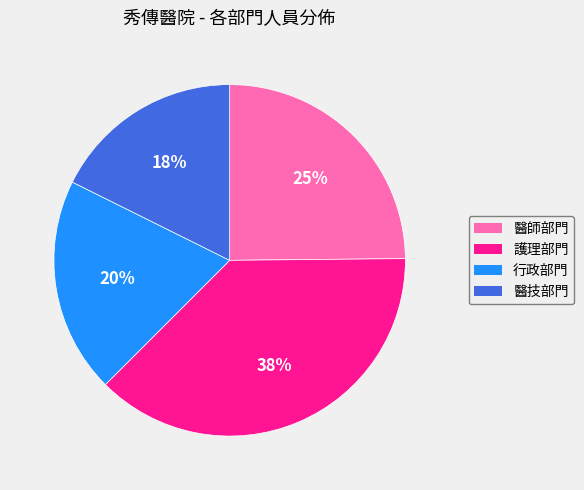

How many slices are in this pie chart?

4